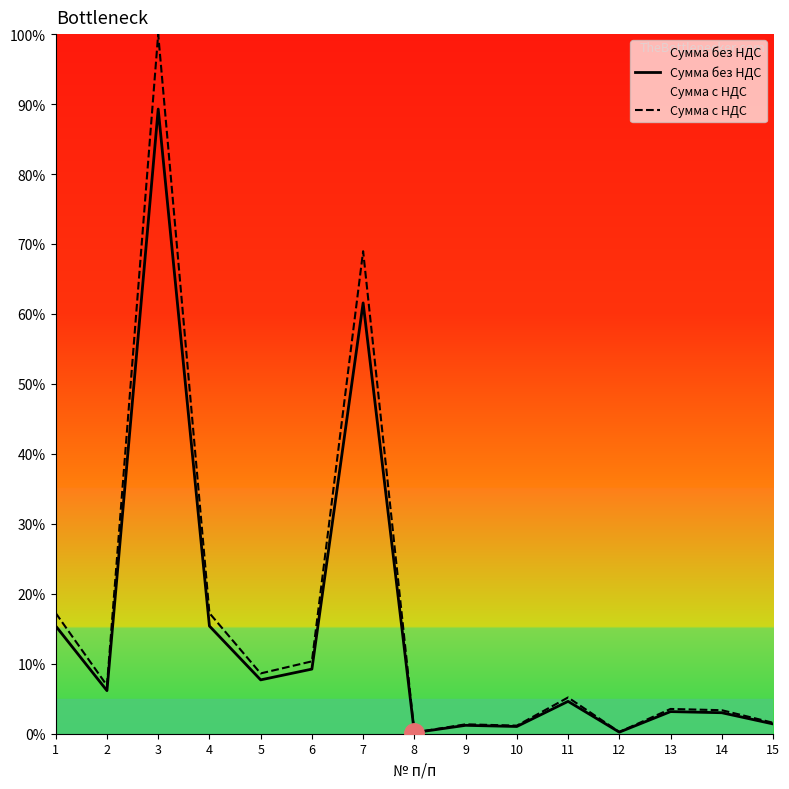

The Сумма с НДС series shows 8.6 at 5. True or false?

True